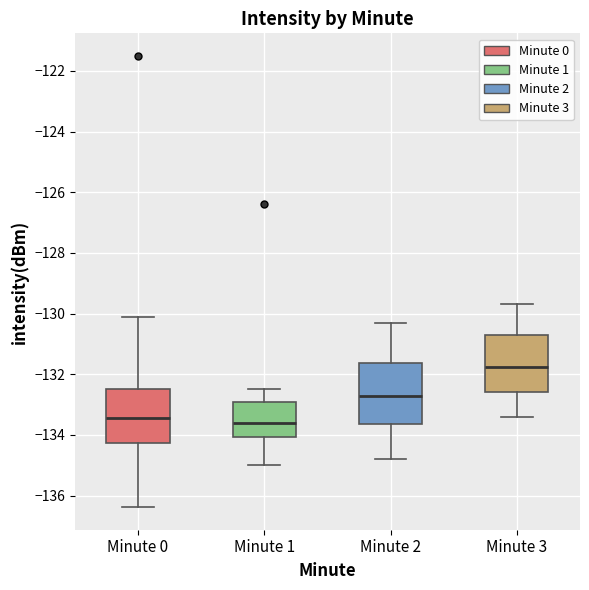

Reading left to right, read every box against the y-axis: the position of its median line, the range the box covers, and the ends of its whiskers. The values are not printed on the chart, so give them approximately, as read against the axis.

Minute 0: median -133.4, box -134.2 to -132.4, whiskers -136.4 to -130.2
Minute 1: median -133.6, box -134.0 to -133.0, whiskers -135.0 to -132.4
Minute 2: median -132.6, box -133.6 to -131.6, whiskers -134.8 to -130.2
Minute 3: median -131.8, box -132.6 to -130.6, whiskers -133.4 to -129.6